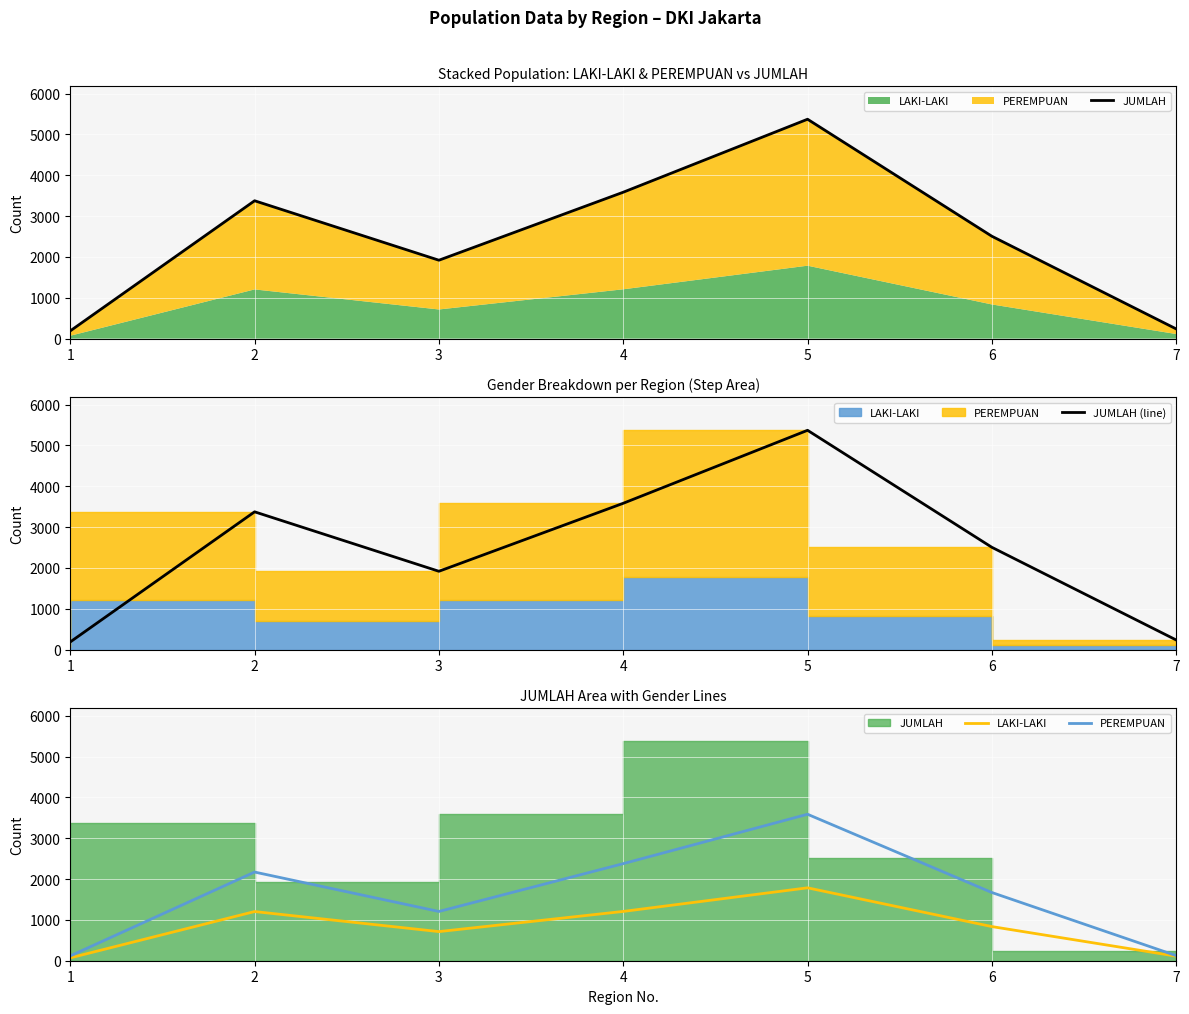

How many interior local valleys does the JUMLAH series have?

1